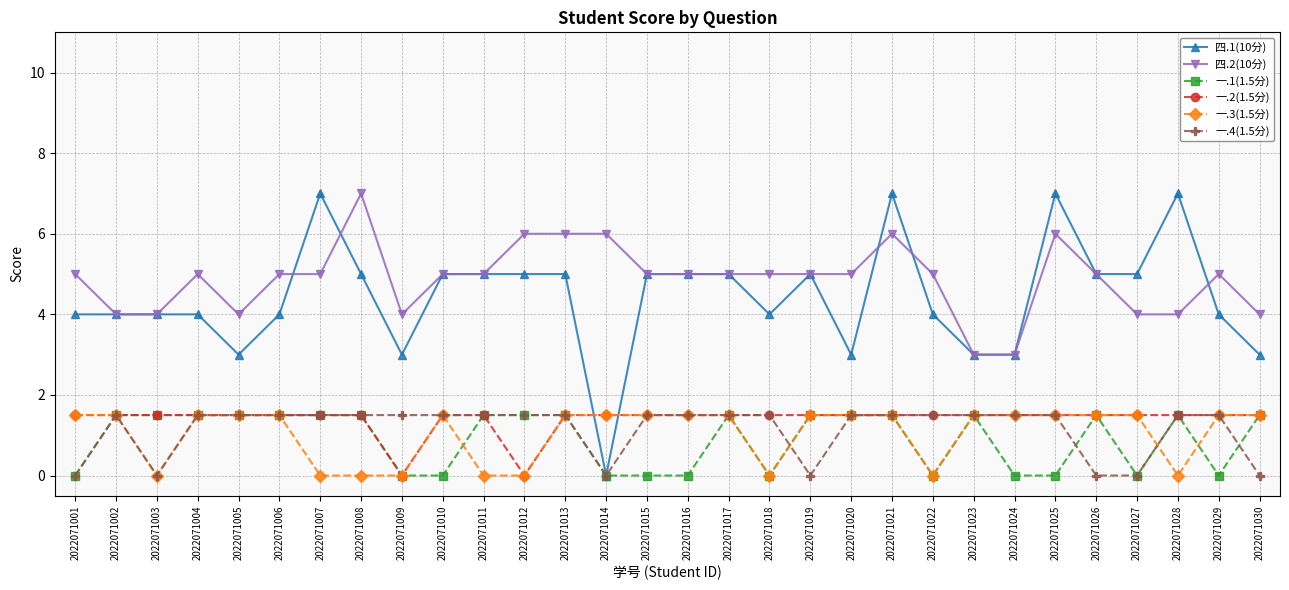

True or false: 四.1(10分) and 一.3(1.5分) intersect in this chart.

True